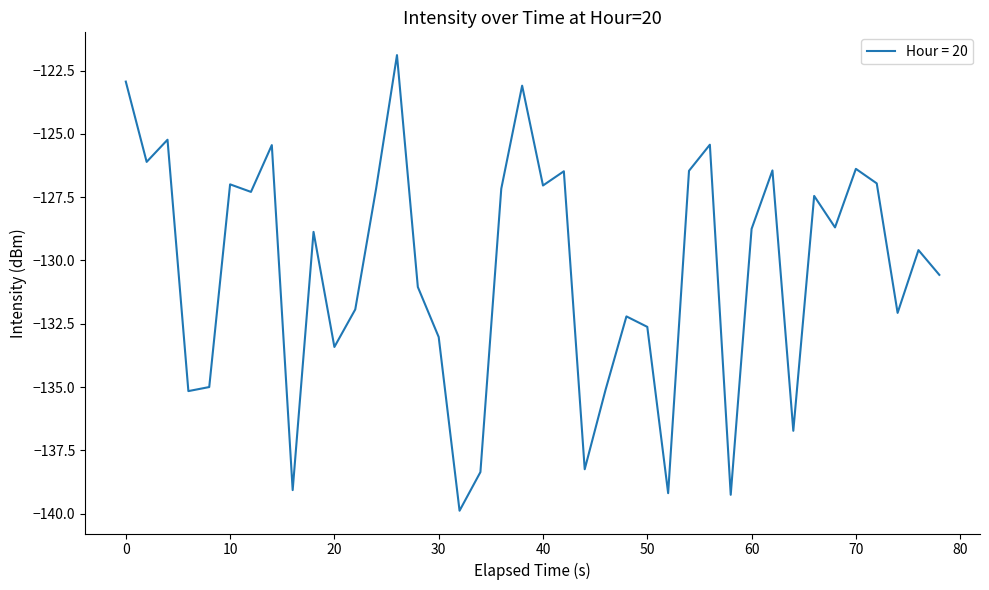

What is the difference between the maximum and minimum values?

18.0